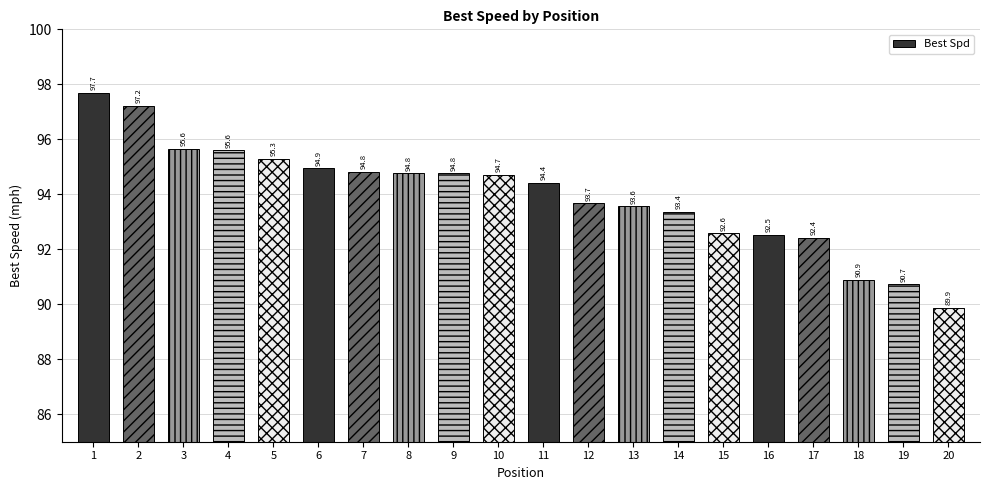

At which label does the data first exceed 94?

1